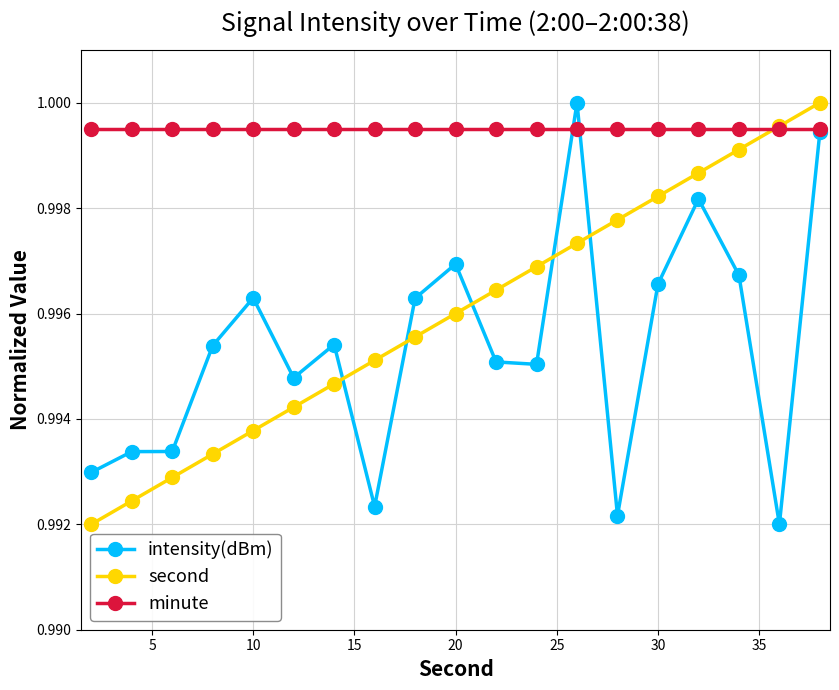

At how many categories does at least one series exceed 0?

19